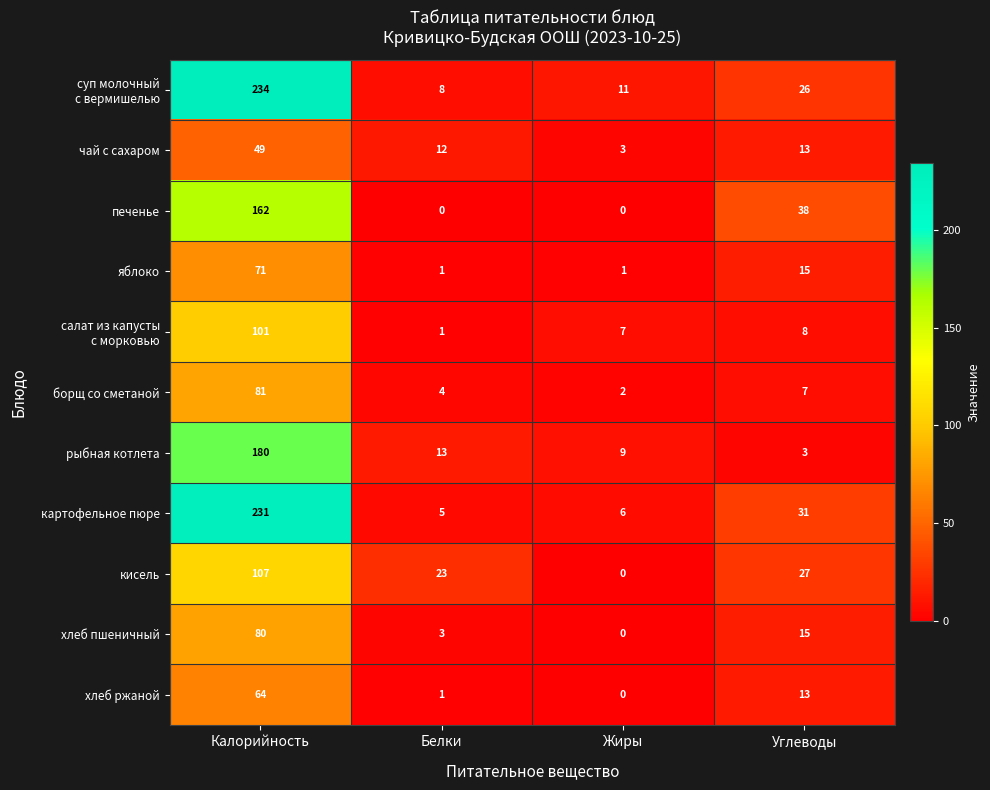

Is it true that яблоко equals 2 at Жиры?

False